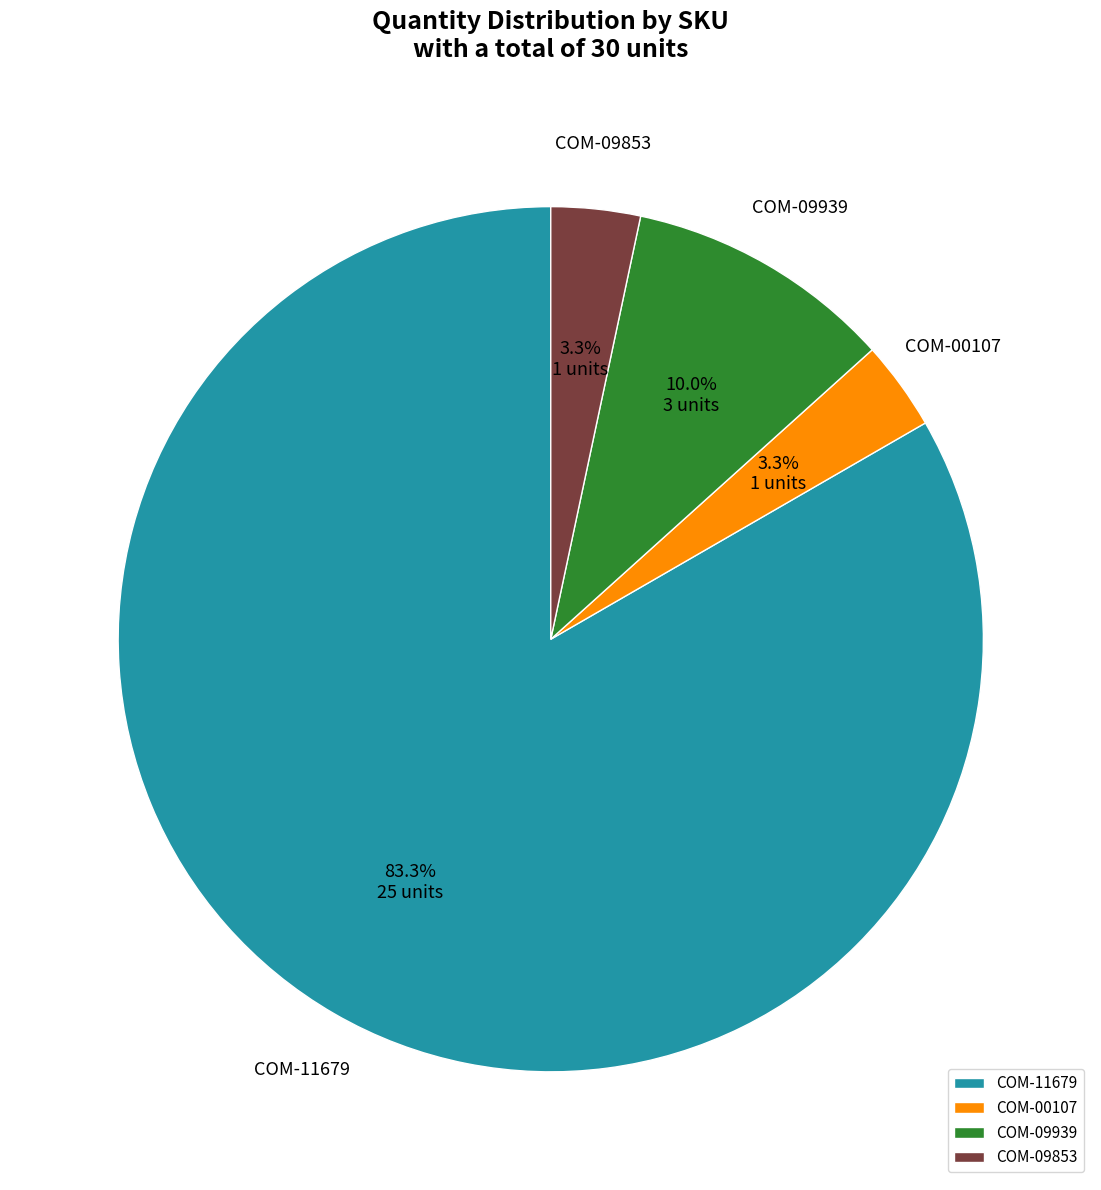

Which slice is the largest?

COM-11679